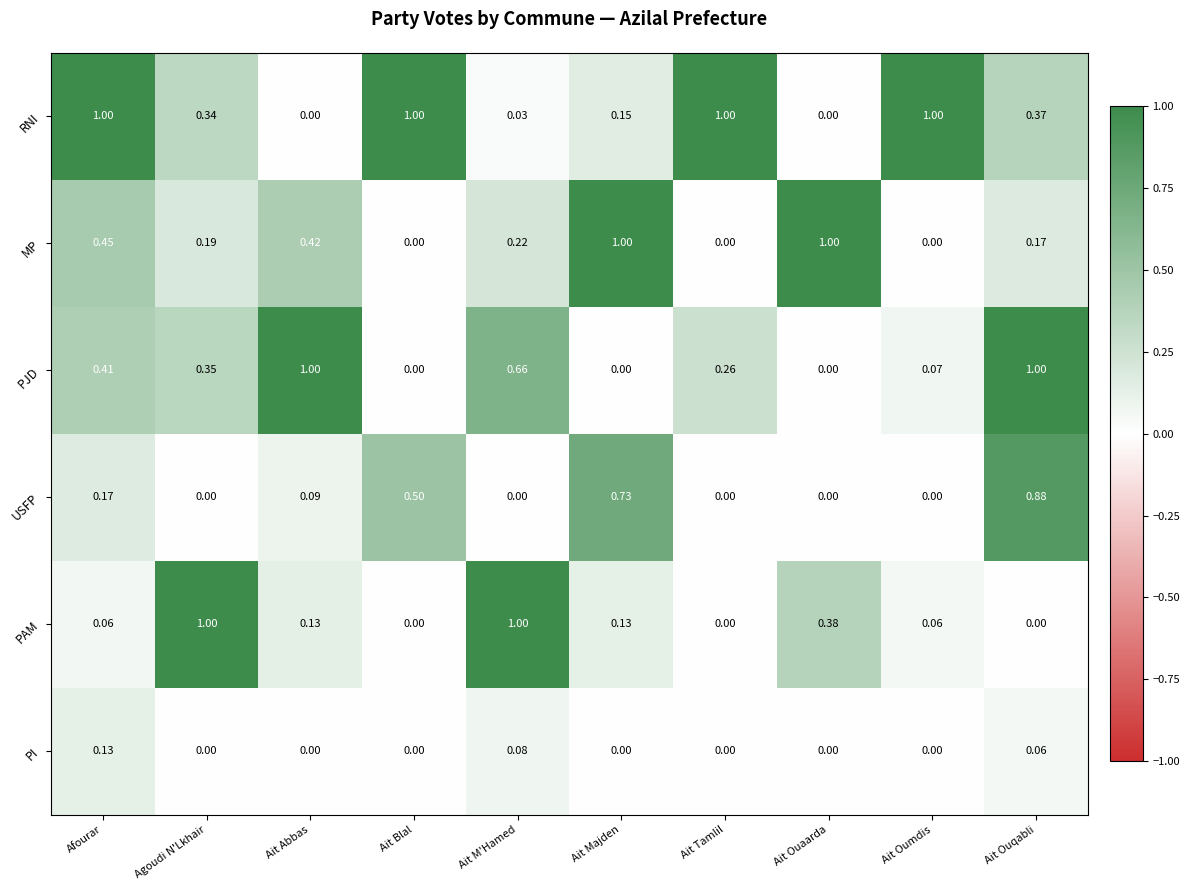

Is the value of MP at Agoudi N'Lkhair greater than the value of USFP at Ait Oumdis?

Yes